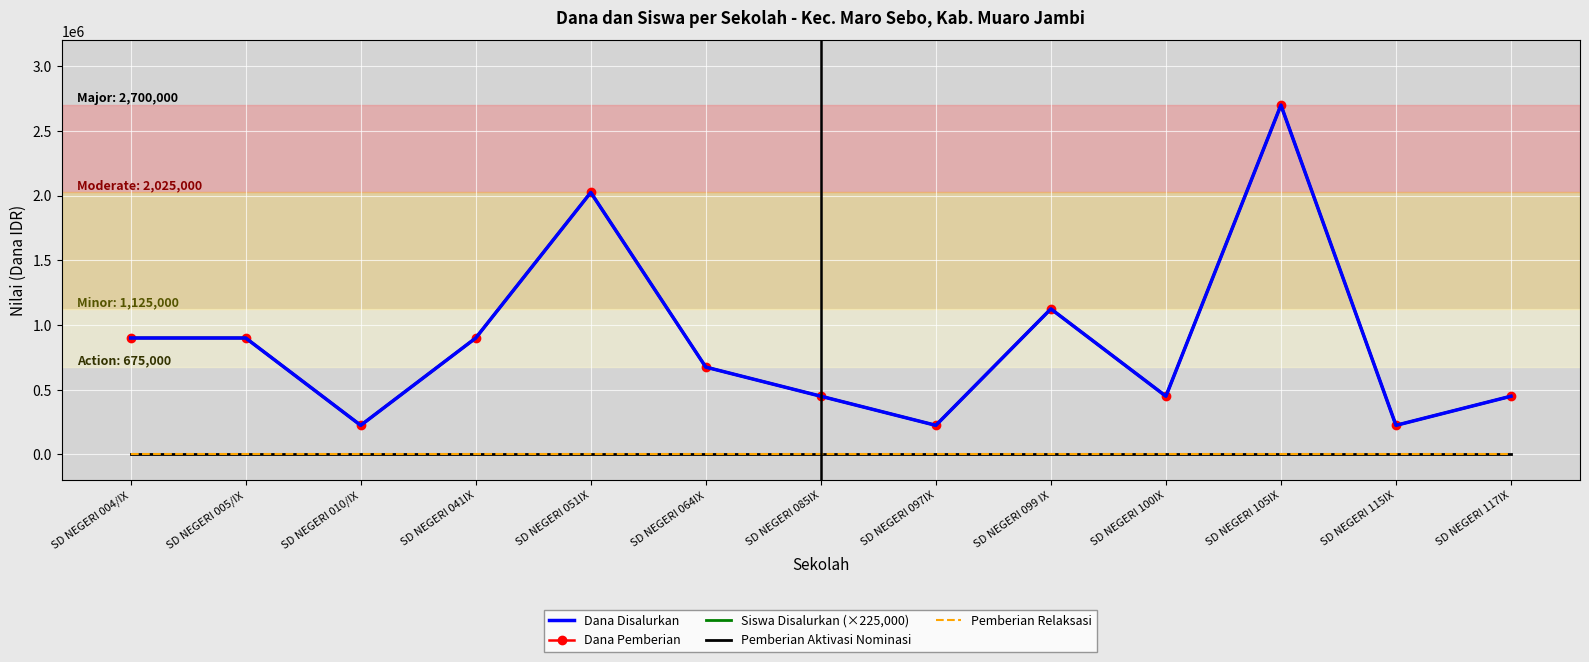

What is the label of the 12th point from the right?

SD NEGERI 005/IX